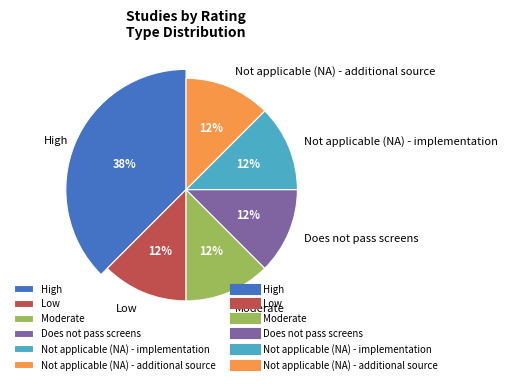

To the nearest percent, what is the average slice percentage?

17%